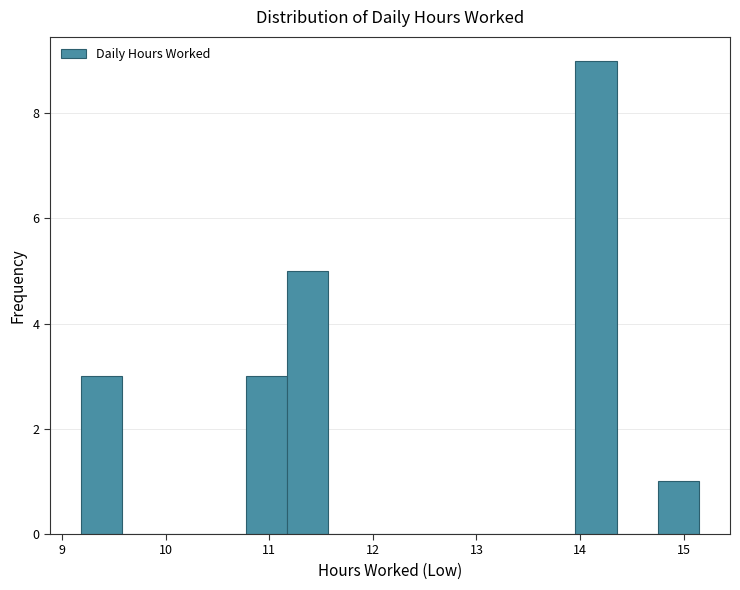

Around what value on the x-axis is the tallest bar? Give the approximate position of its centre, as read against the axis.

14.2